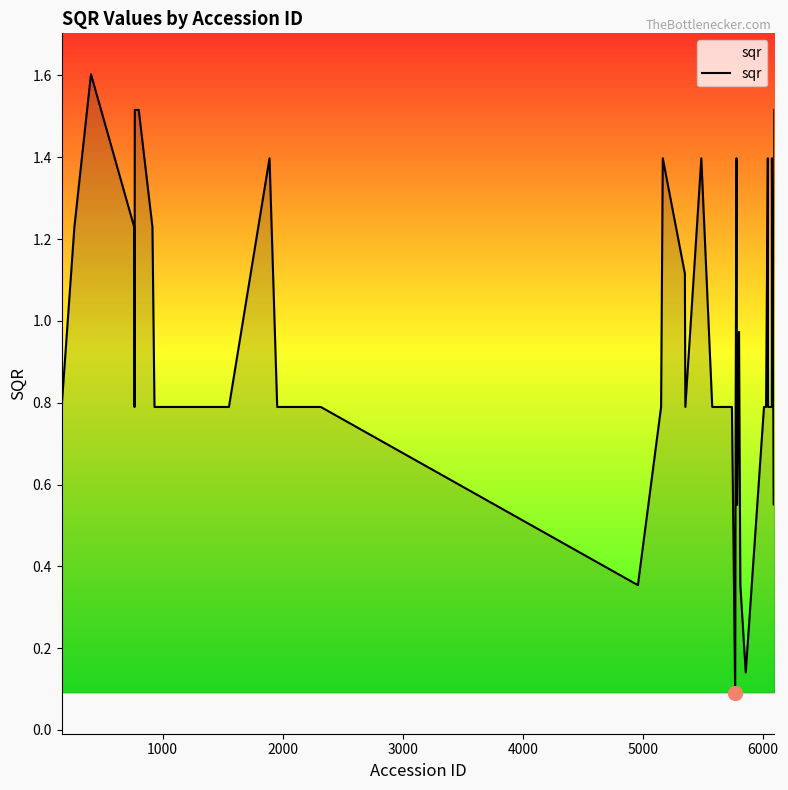

What is the maximum value shown in the chart?

1.6